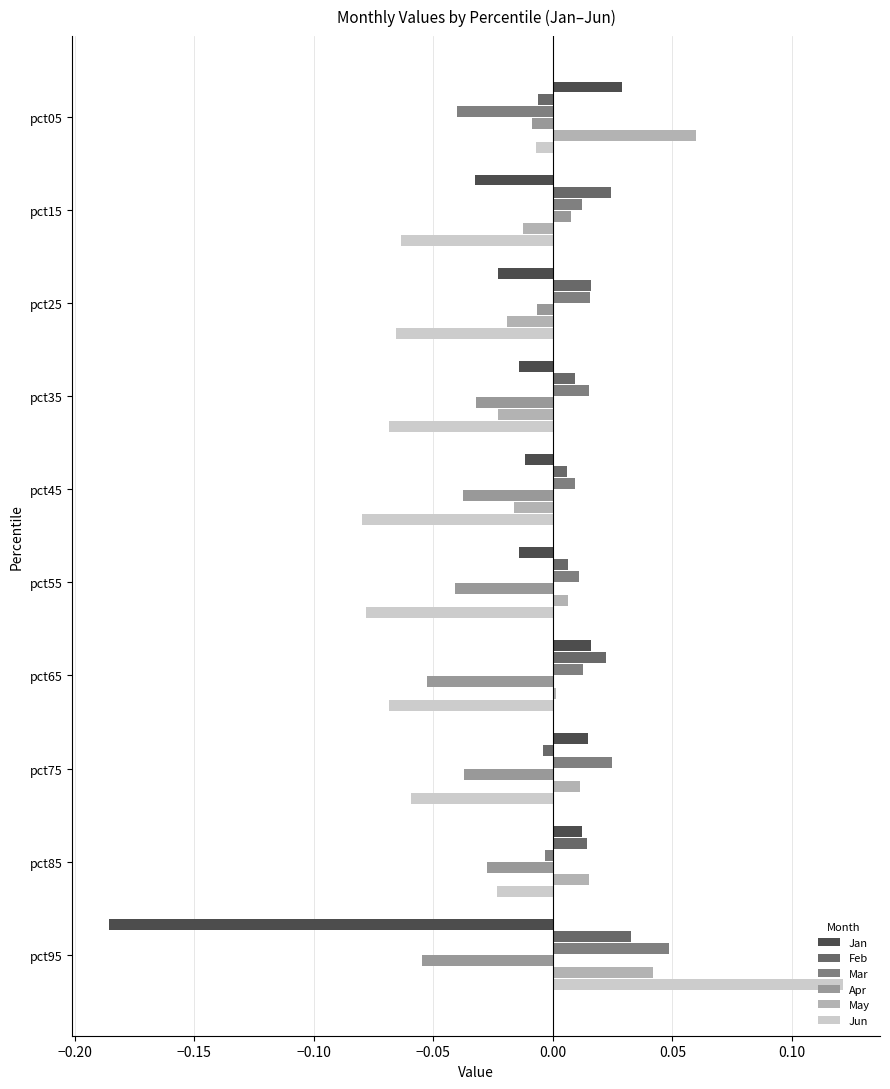

Count the number of categories in the chart.

10